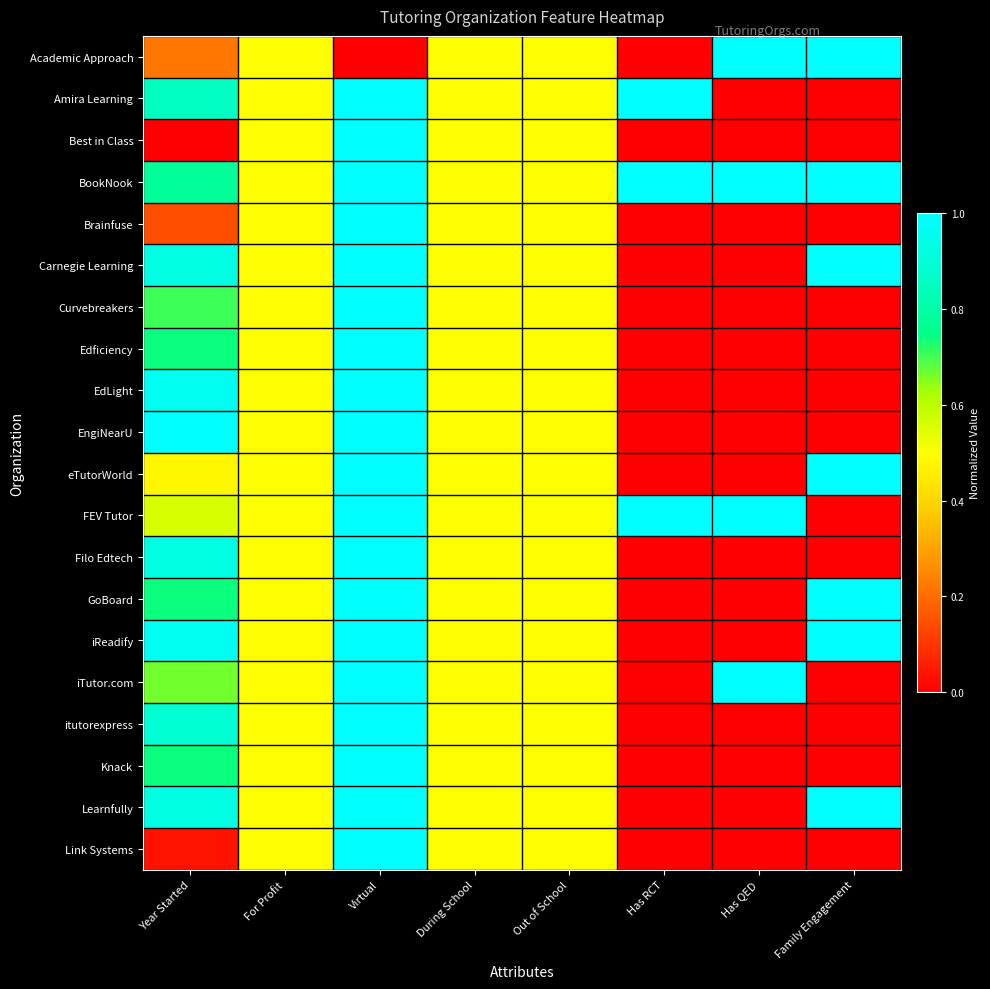

At which category is the sum across all series the highest?

Virtual